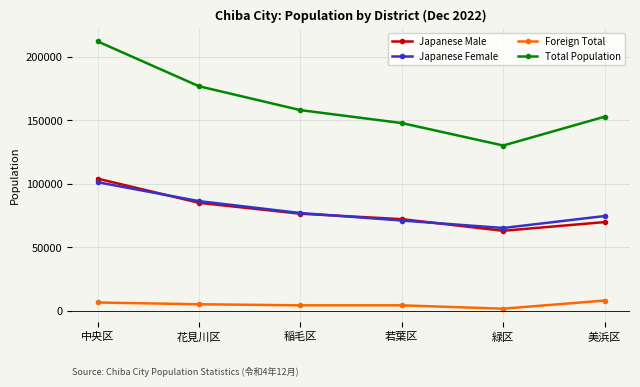

True or false: Japanese Female has more than 2 points higher than both neighbors.

False